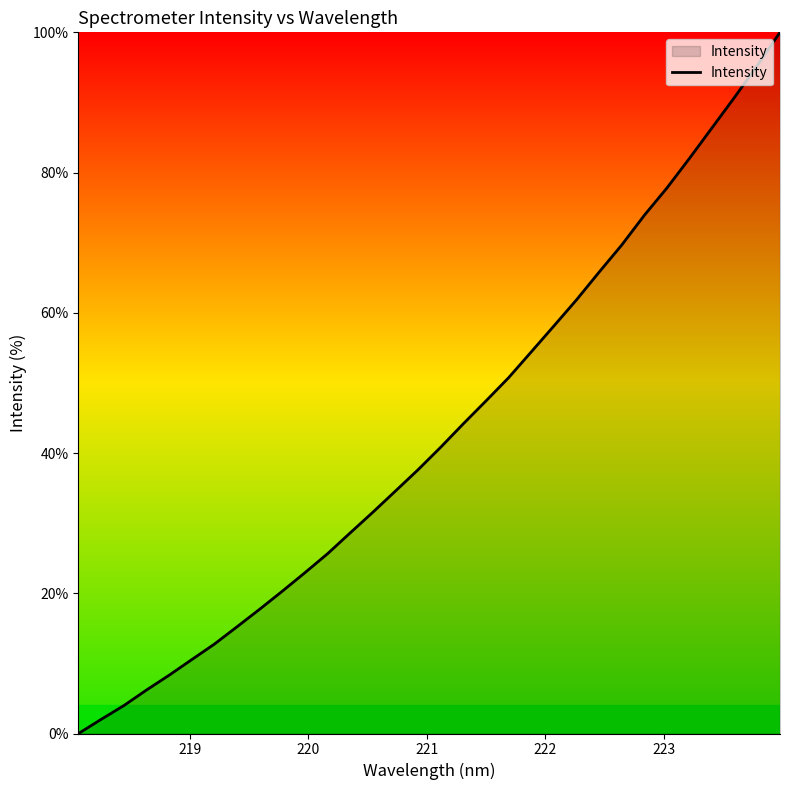

How many lines are shown in the chart?

1